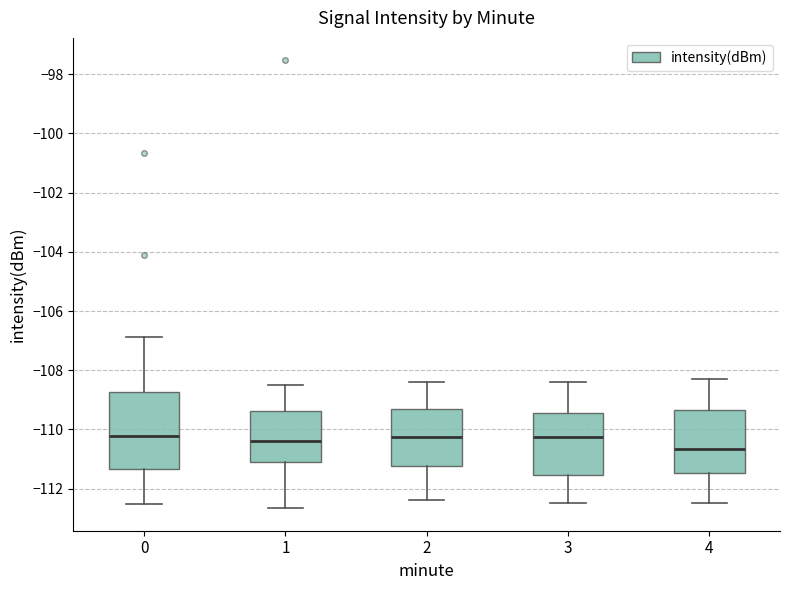

Which box's median line is the lowest?

4